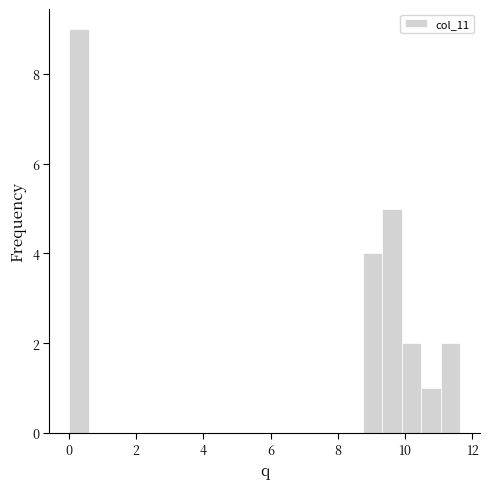

Read against the x-axis, roughly where is the centre of the tallest bar?

0.2